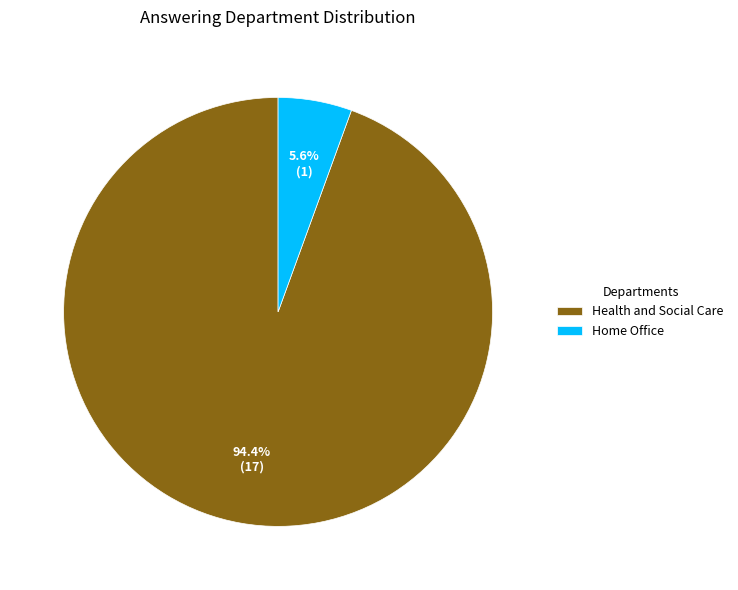

Does Health and Social Care represent more than half of the total?

Yes